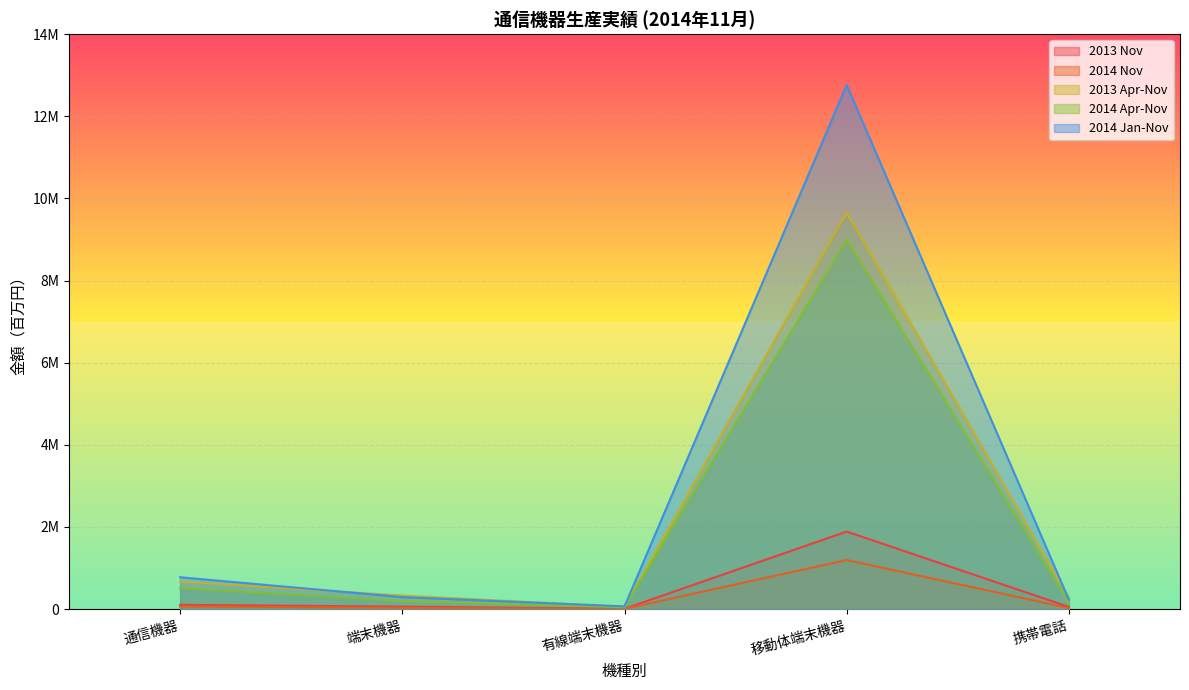

Reading left to right, transcribe all the data shown in this chart.

2013 Nov: 通信機器=103123	端末機器=59440	有線端末機器=7040	移動体端末機器=1887641	携帯電話=52430
2014 Nov: 通信機器=62977	端末機器=30637	有線端末機器=5432	移動体端末機器=1194841	携帯電話=25205
2013 Apr-Nov: 通信機器=669655	端末機器=329057	有線端末機器=52430	移動体端末機器=9661636	携帯電話=276627
2014 Apr-Nov: 通信機器=509964	端末機器=199354	有線端末機器=45534	移動体端末機器=8993420	携帯電話=153820
2014 Jan-Nov: 通信機器=774796	端末機器=290085	有線端末機器=65498	移動体端末機器=12763835	携帯電話=224587